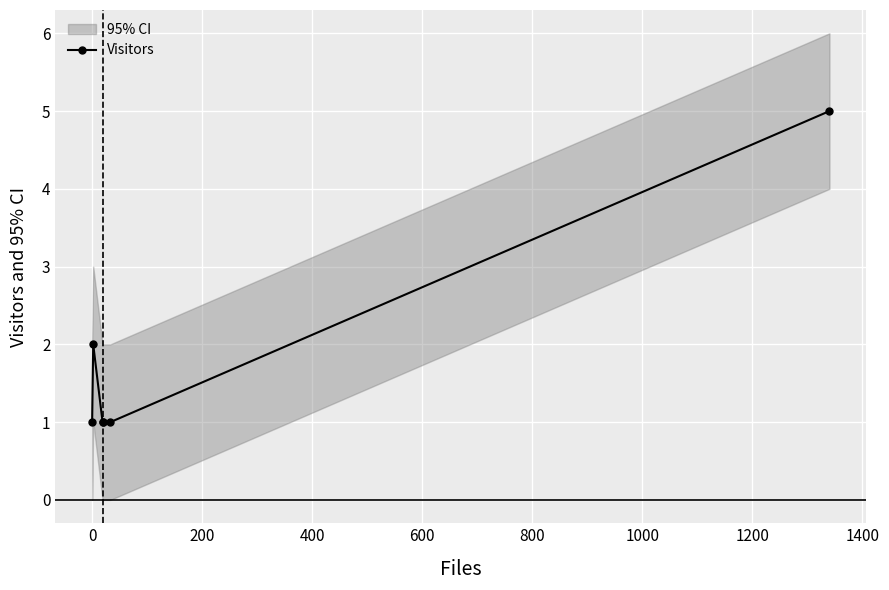

Is it true that the value at 600 is 1?

False